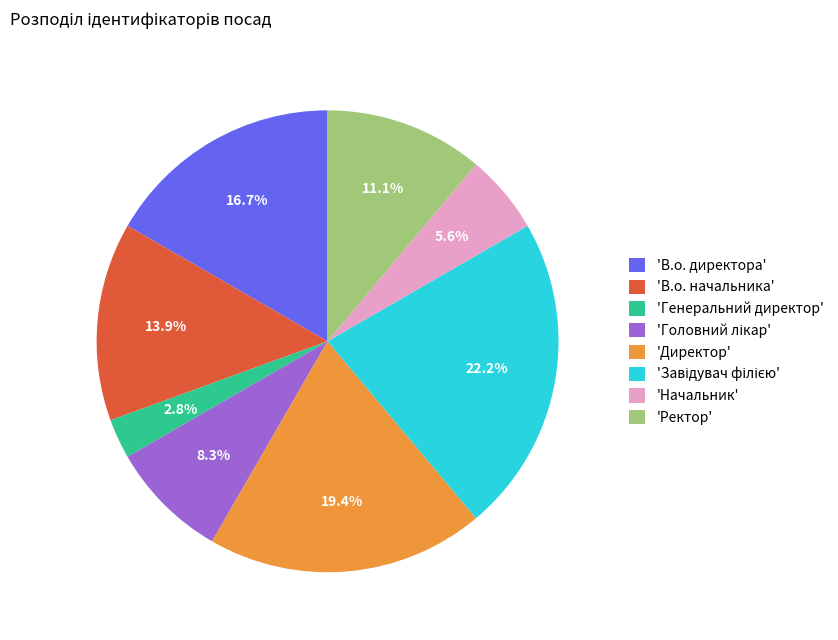

Count the number of slices in the pie.

8